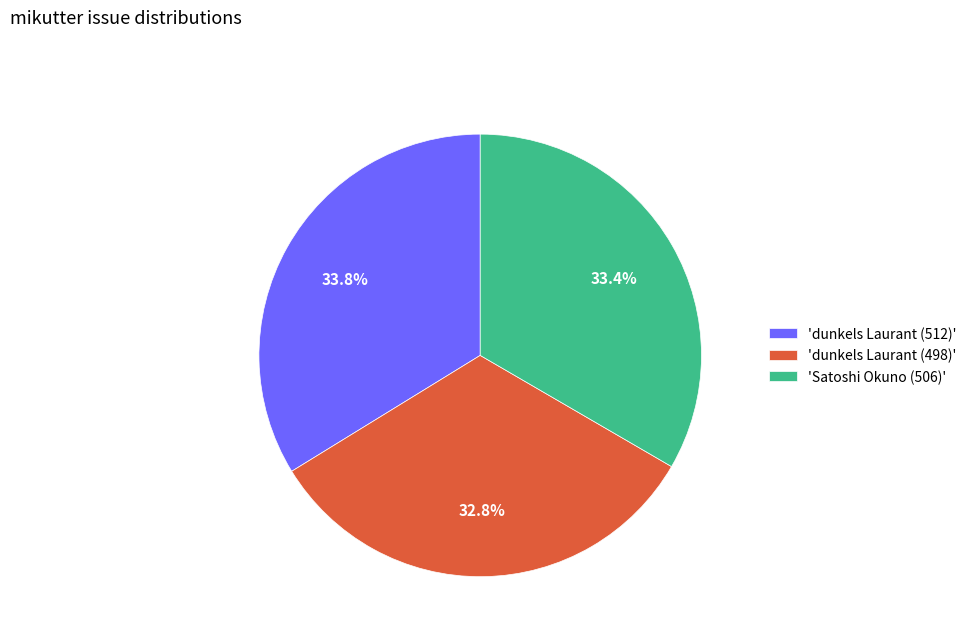

Count the number of slices in the pie.

3